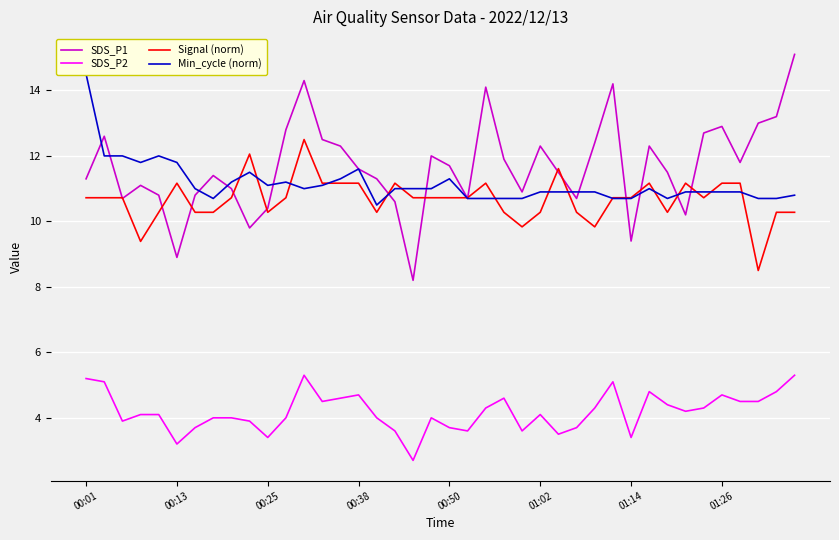

How many data points in SDS_P1 are less than 11?

13